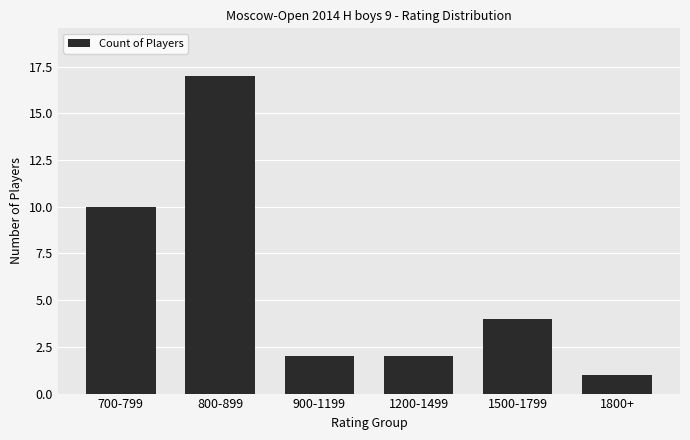

The value at 700-799 is 10. True or false?

True